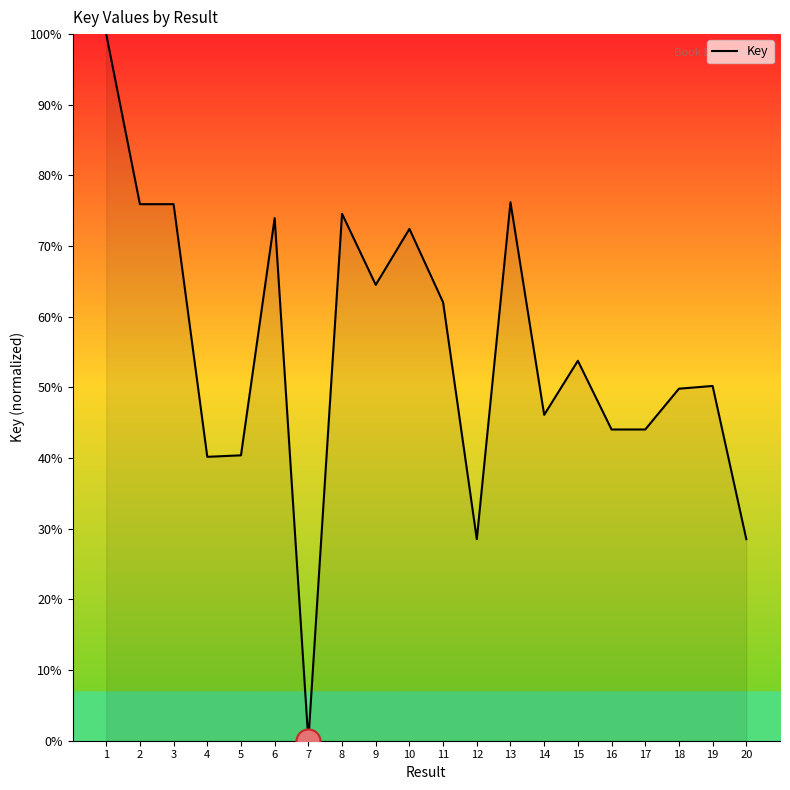

Which has a higher value, 20 or 15?

15